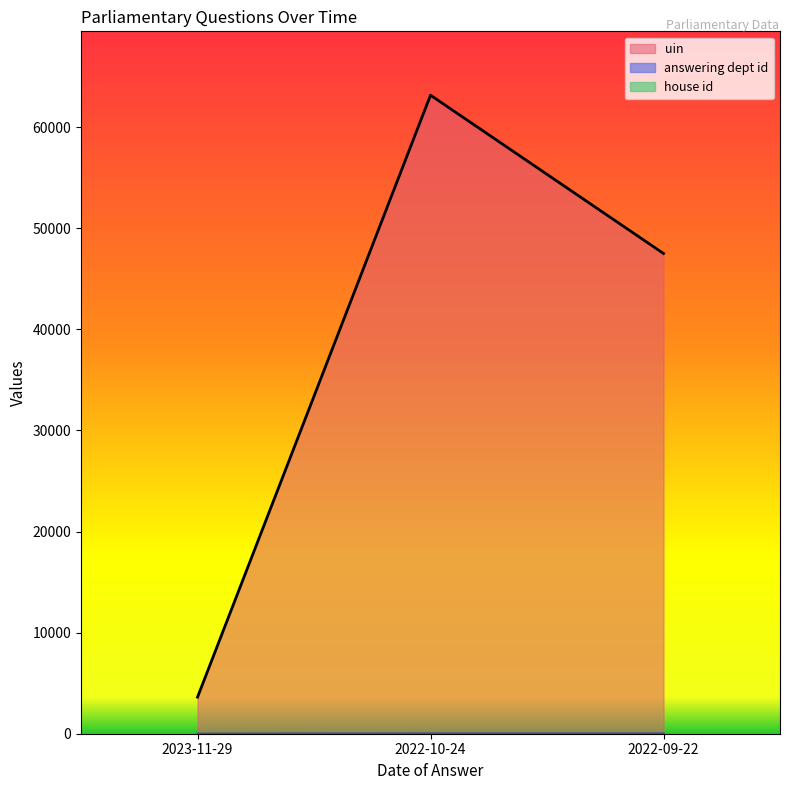

Which series has the widest spread of values?

uin